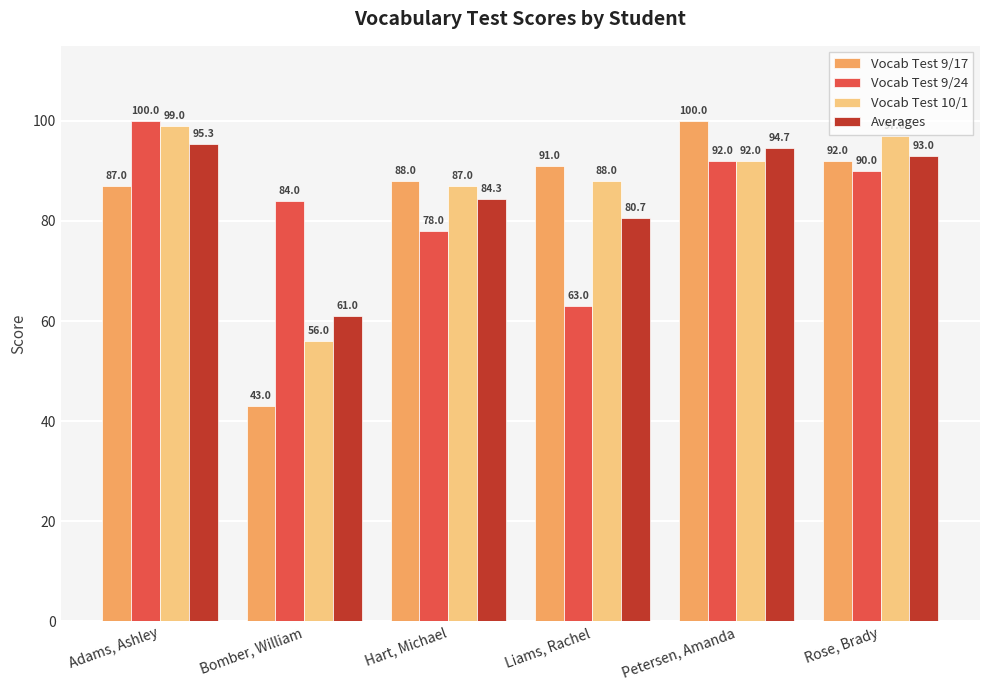

At how many categories does at least one series exceed 85?

5